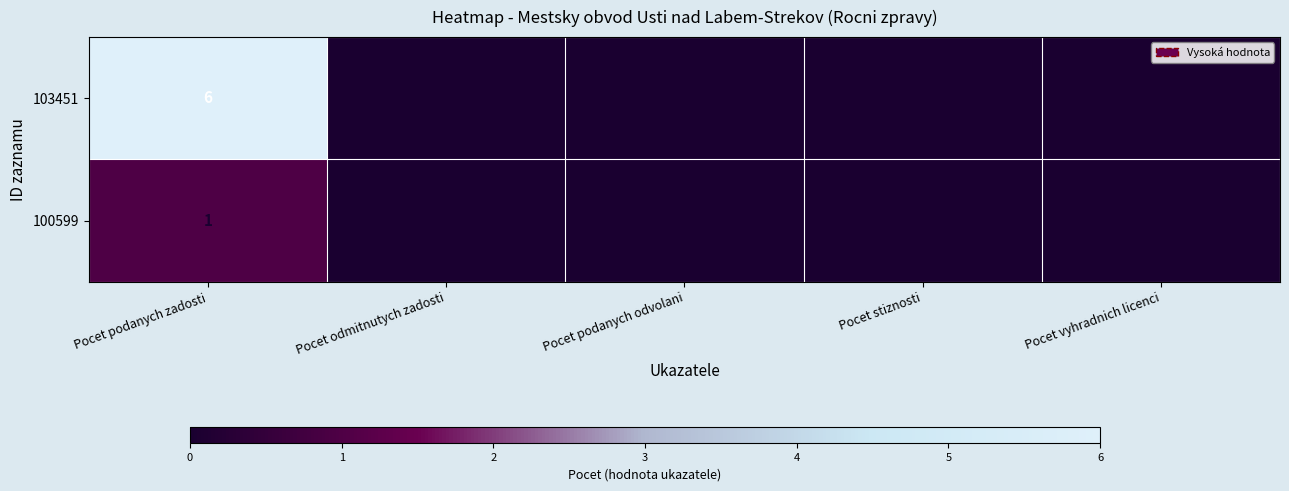

Which series has the widest spread of values?

103451